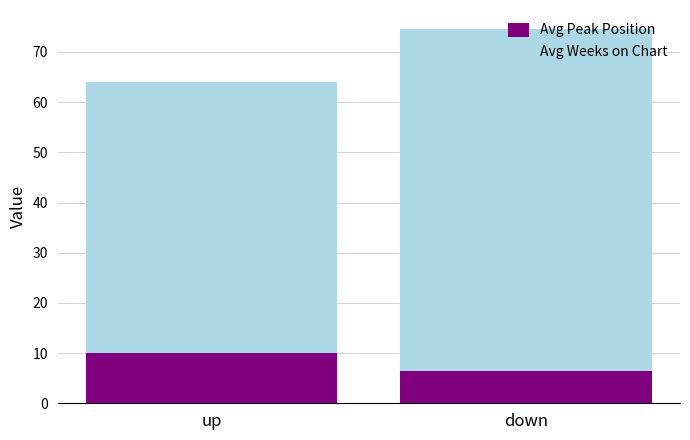

What is the lowest value of the Avg Peak Position series?

6.4